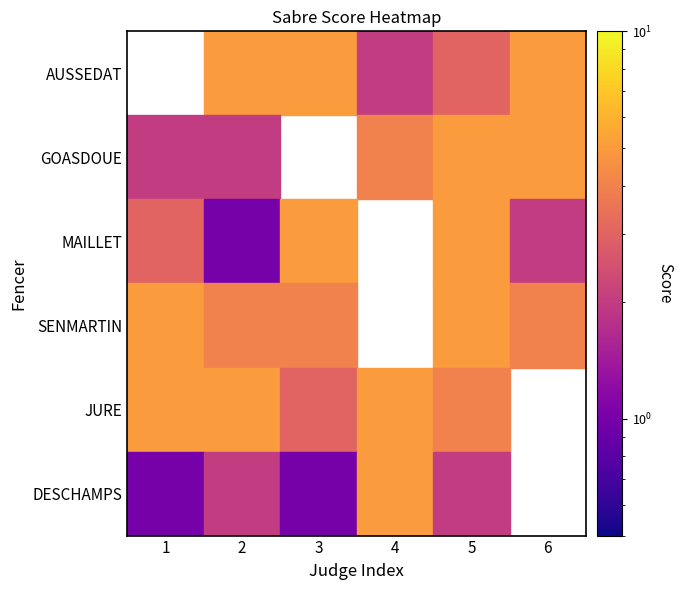

Is the value of DESCHAMPS at SENMARTIN greater than the value of MAILLET at GOASDOUE?

Yes